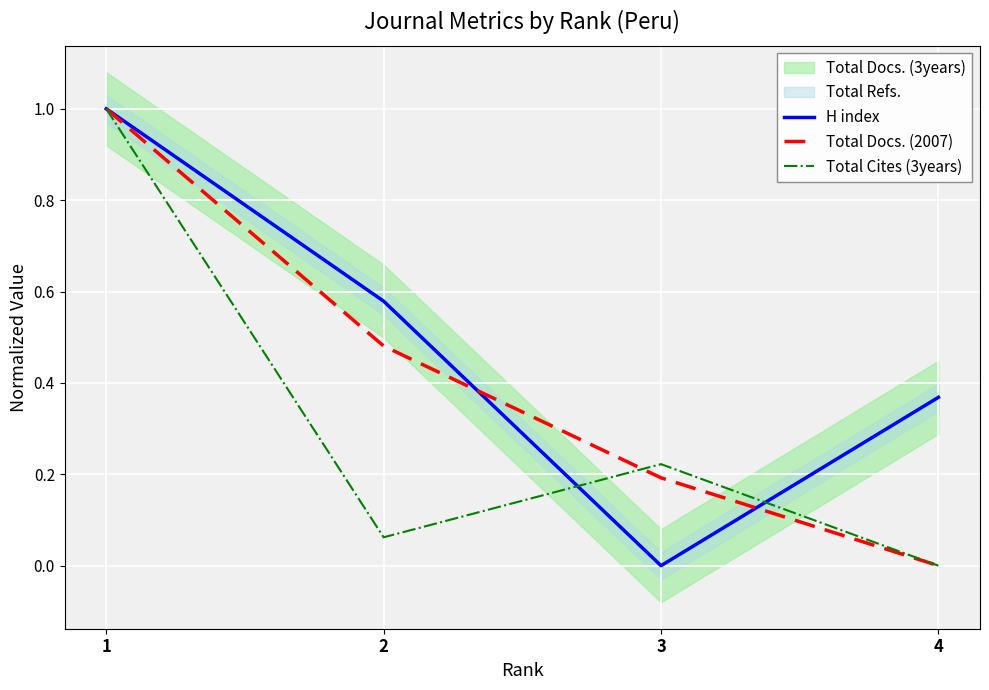

What is the sum of the H index values at 3 and 2?

0.6